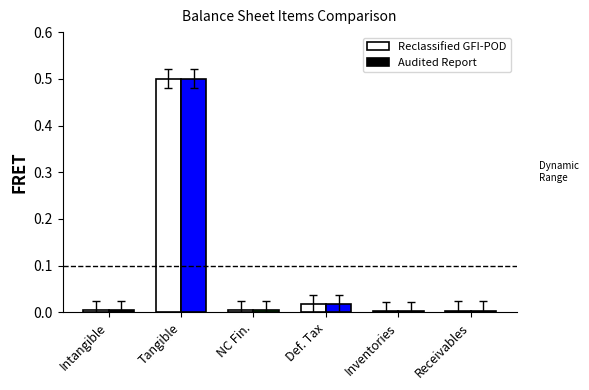

True or false: the data shows 0.5 at Tangible.

True